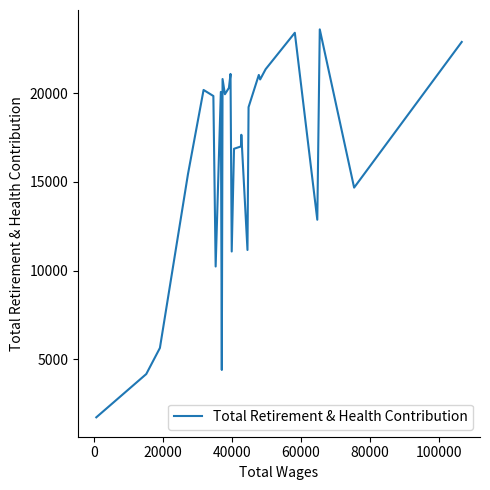

What is the smallest value displayed?

1737